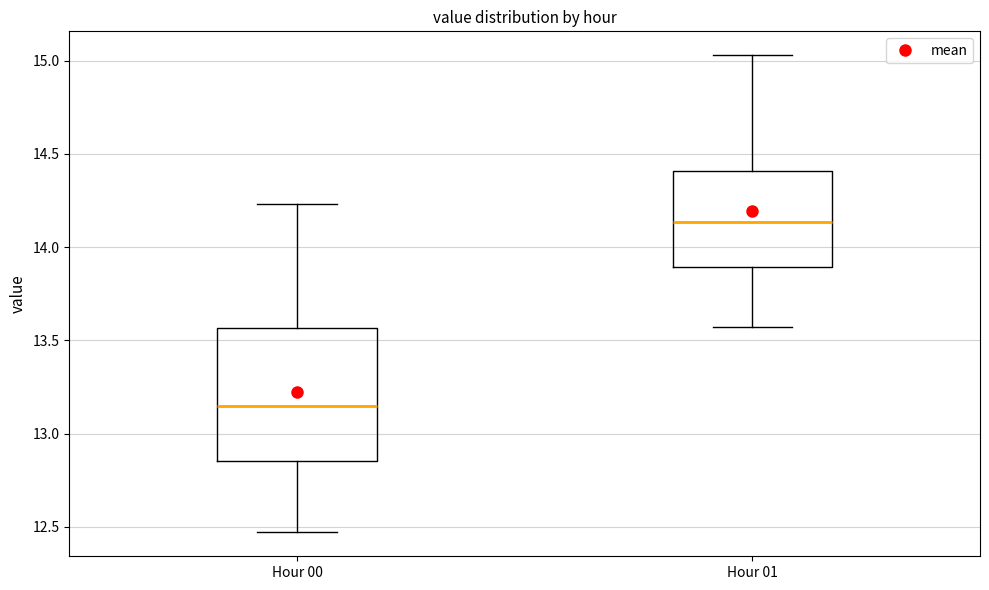

Where does the median line of the box for Hour 01 sit on the y-axis? The values are not printed on the chart, so give them approximately, as read against the axis.

14.15